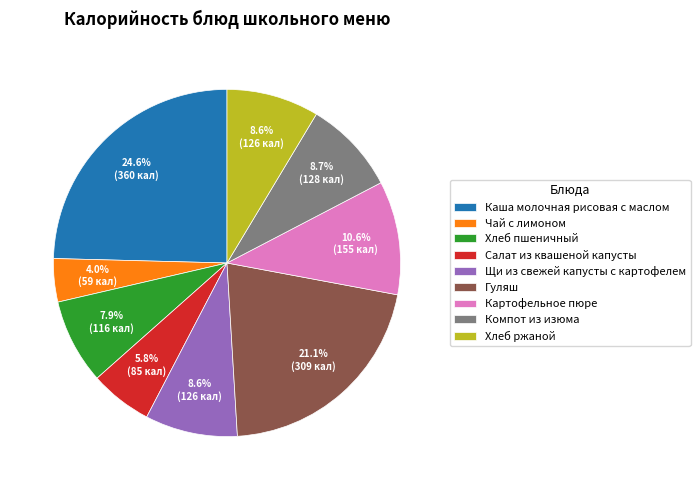

To the nearest percent, what is the difference between the largest and smallest slice percentages?

21%